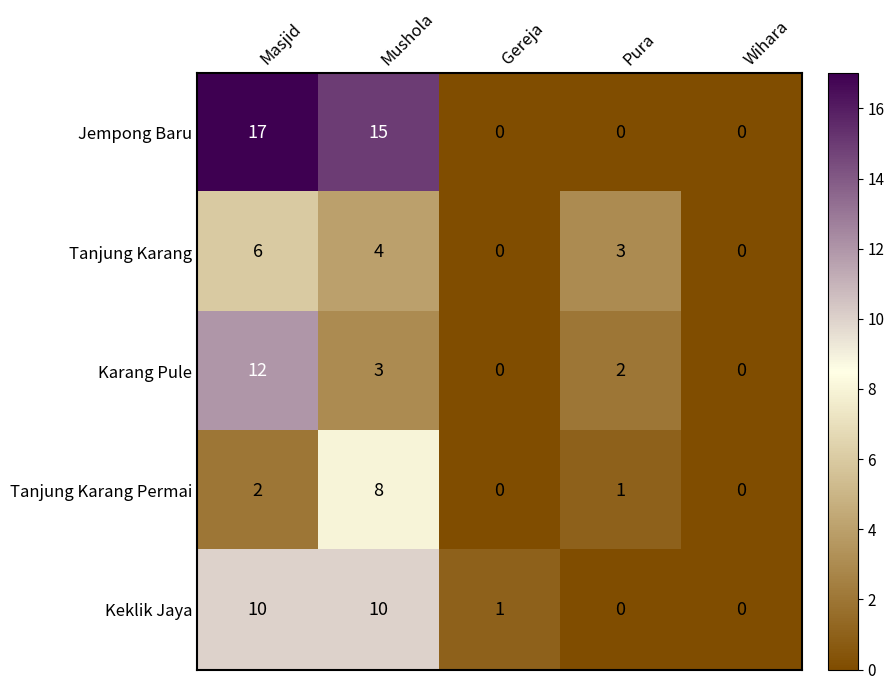

How many categories are shown in the chart?

5